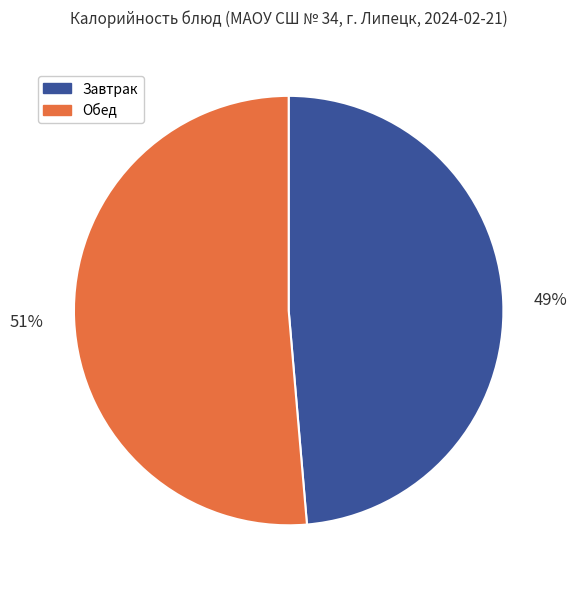

To the nearest percent, what portion does Обед represent?

51%